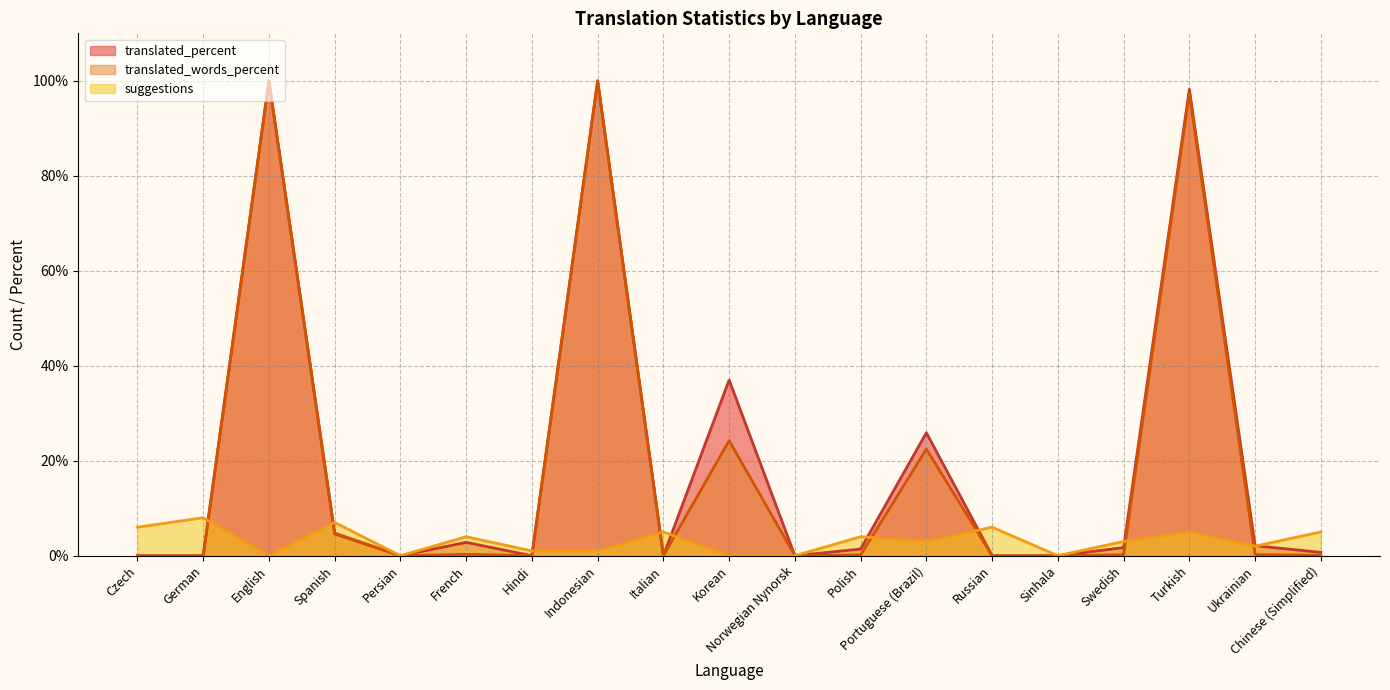

What position from the right is Indonesian?

12